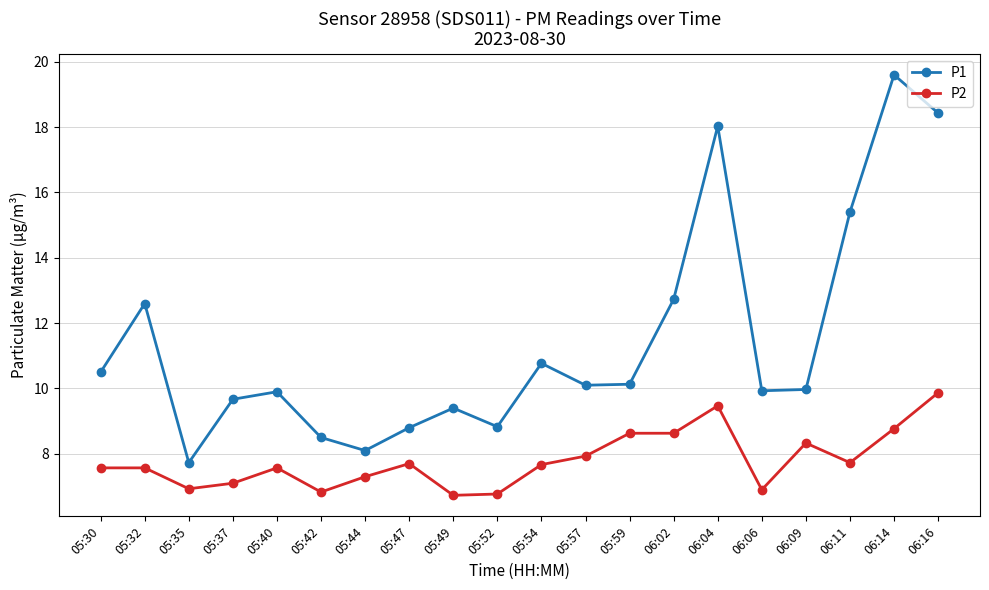

How many data points does each series have?

20